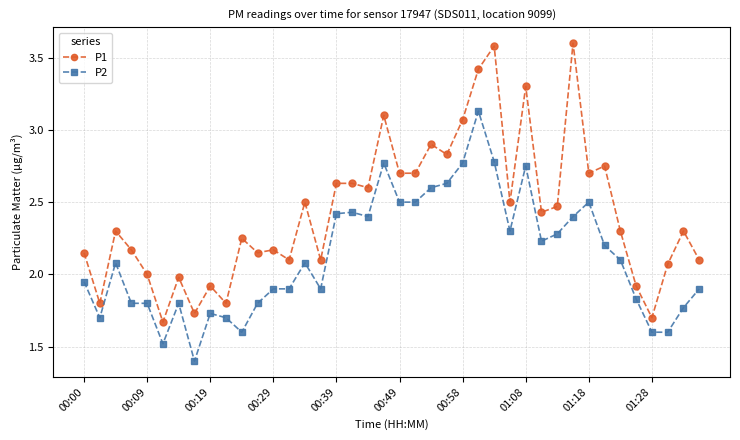

At how many categories does at least one series exceed 1?

40